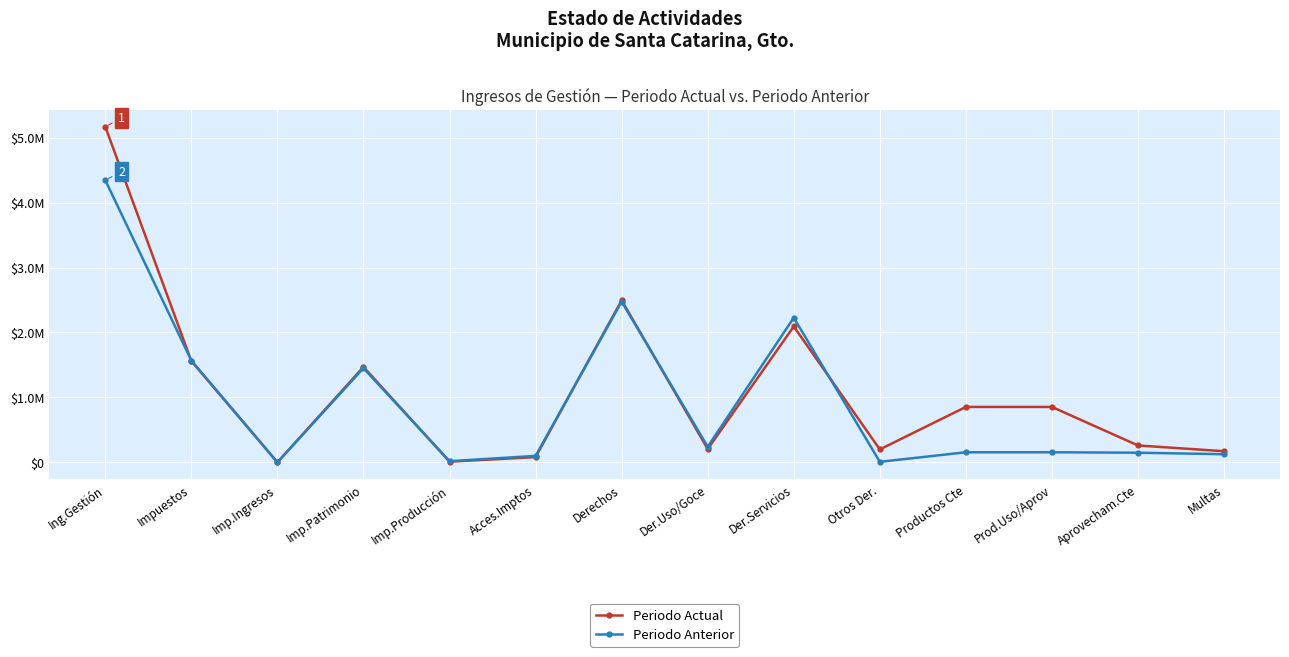

Between Productos Cte and Imp.Patrimonio, which is larger?

Imp.Patrimonio